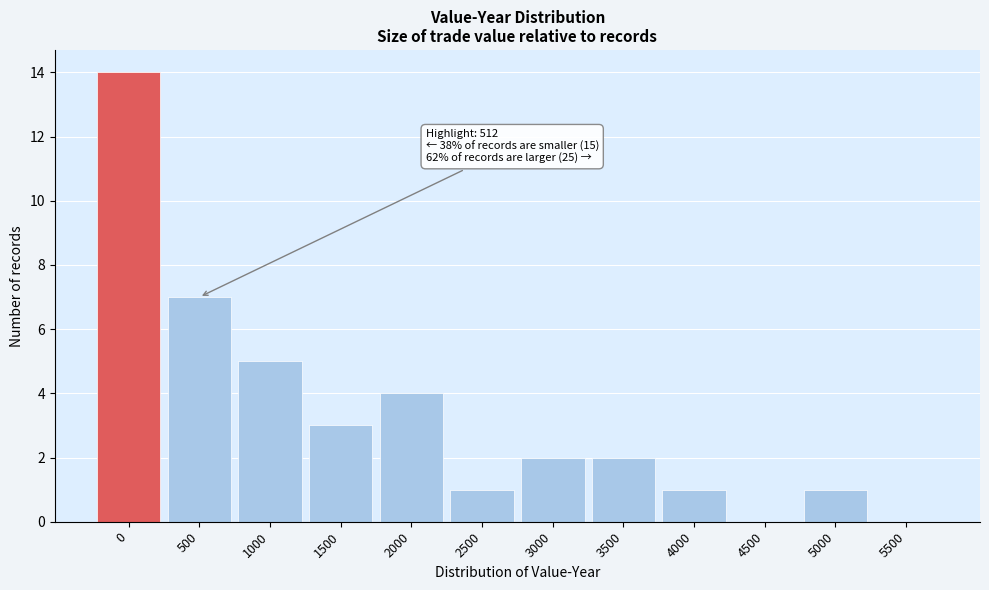

Reading left to right, list all the values displayed in this chart.

0=14	500=7	1000=5	1500=3	2000=4	2500=1	3000=2	3500=2	4000=1	4500=0	5000=1	5500=0